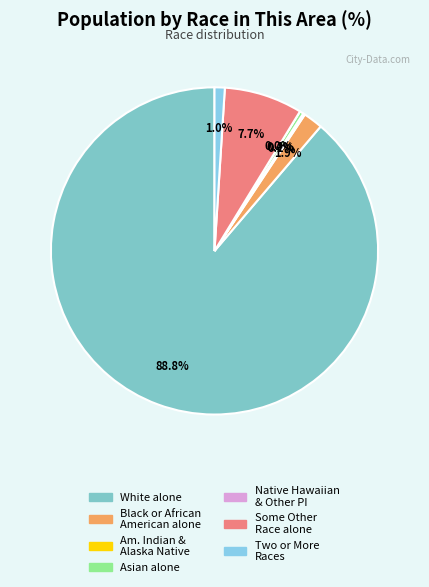

To the nearest percent, what is the combined percentage of Some Other Race alone and Two or More Races?

9%